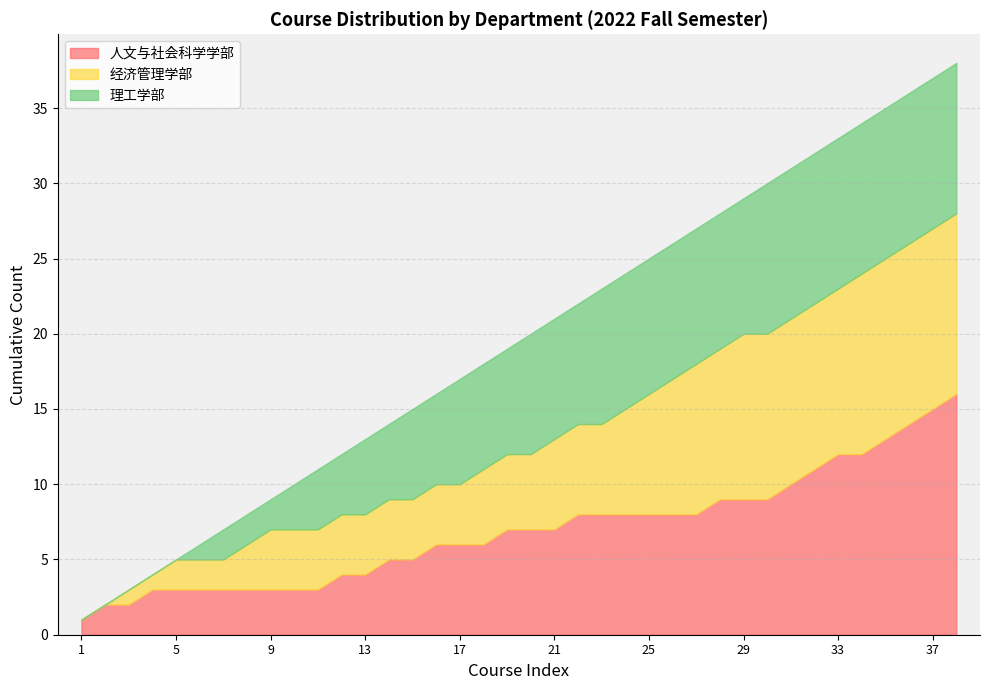

How many distinct data groups are displayed?

2